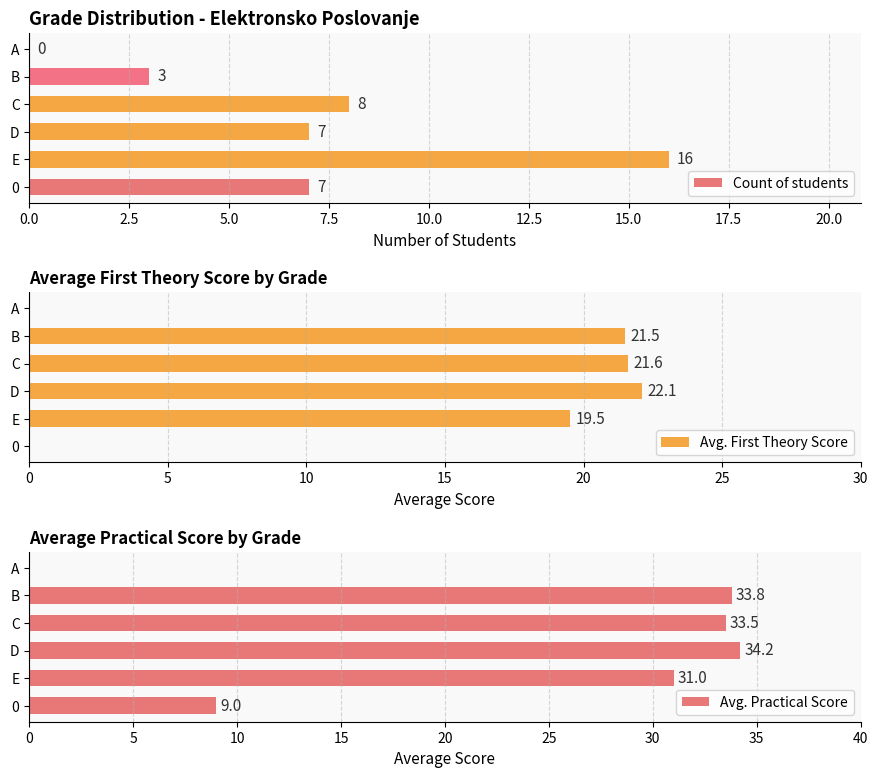

Where is Count of students nearest to the value 8?

C